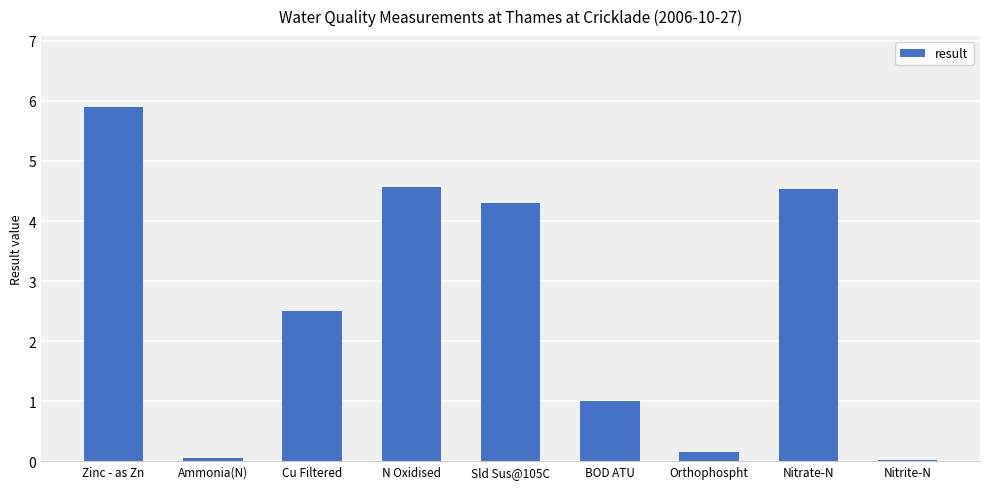

Are the bars grouped side by side (vs. stacked)?

No